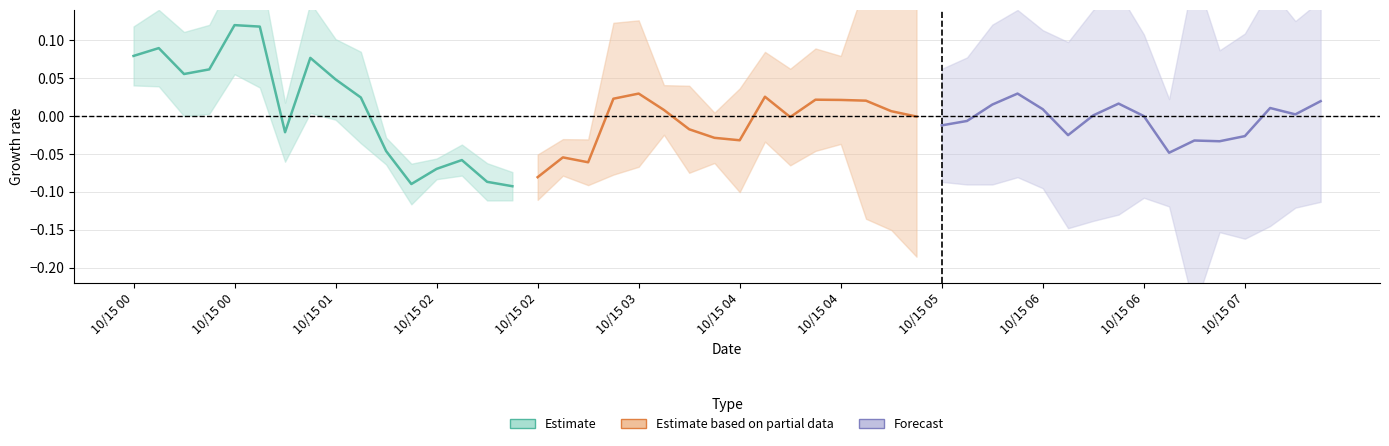

What is the difference between the second highest and second lowest values in the Estimate based on partial data series?

0.1